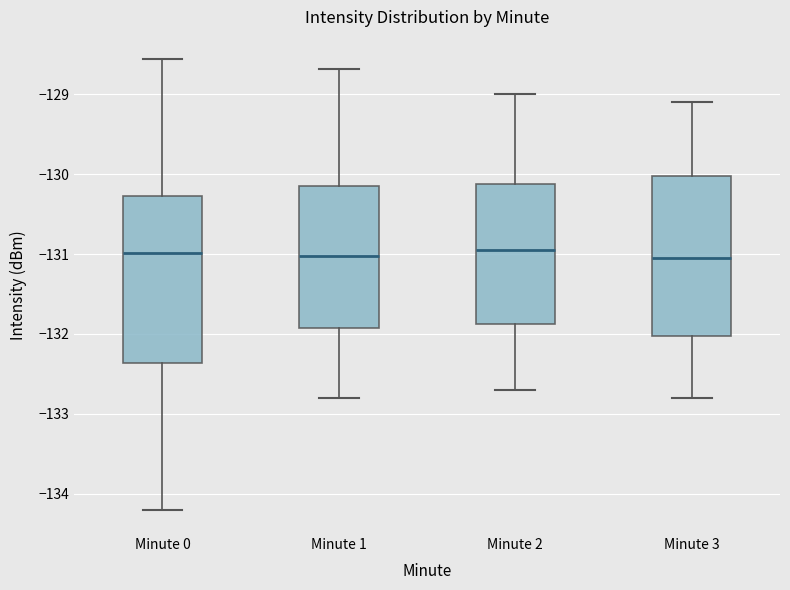

Where does the median line of the box for Minute 3 sit on the y-axis? The values are not printed on the chart, so give them approximately, as read against the axis.

-131.0